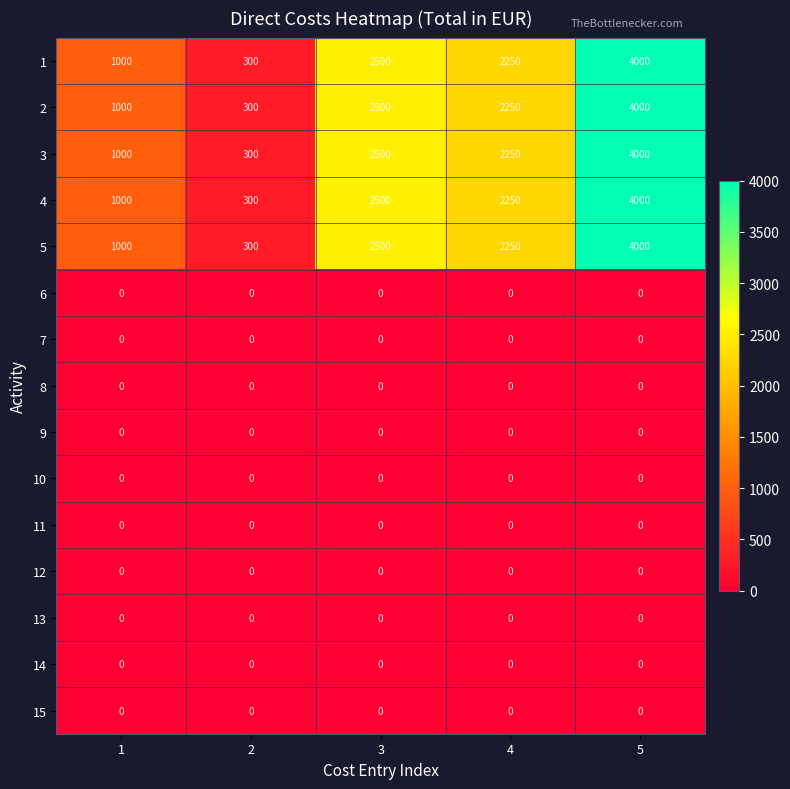

List the labels in order of 3 value, smallest first.

2, 1, 4, 3, 5